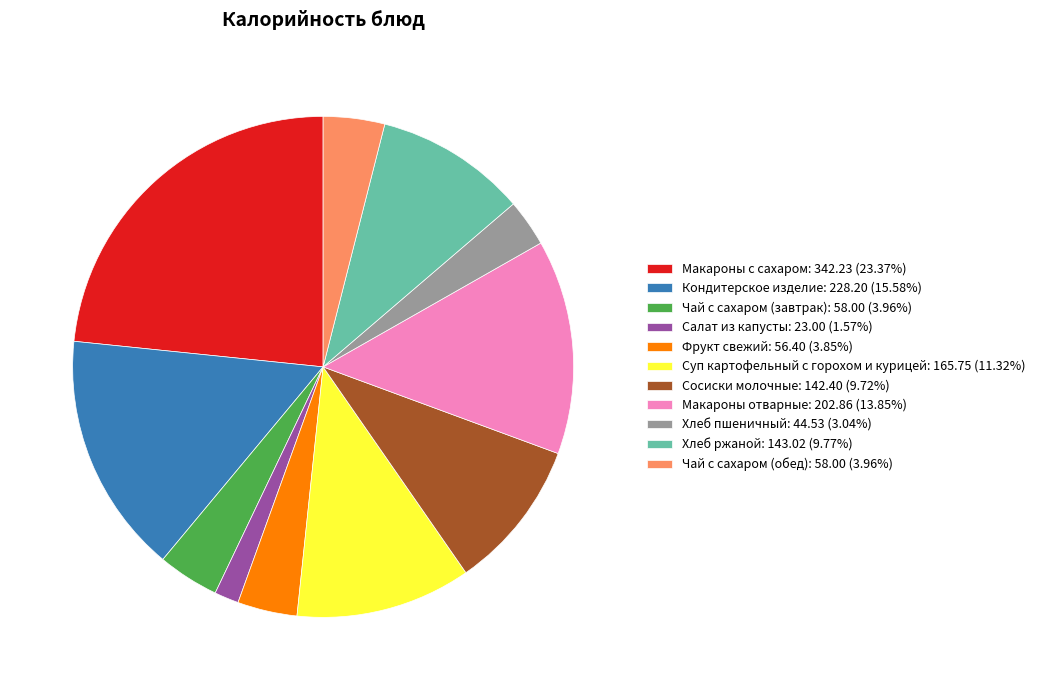

Between Кондитерское изделие and Хлеб пшеничный, which is larger?

Кондитерское изделие